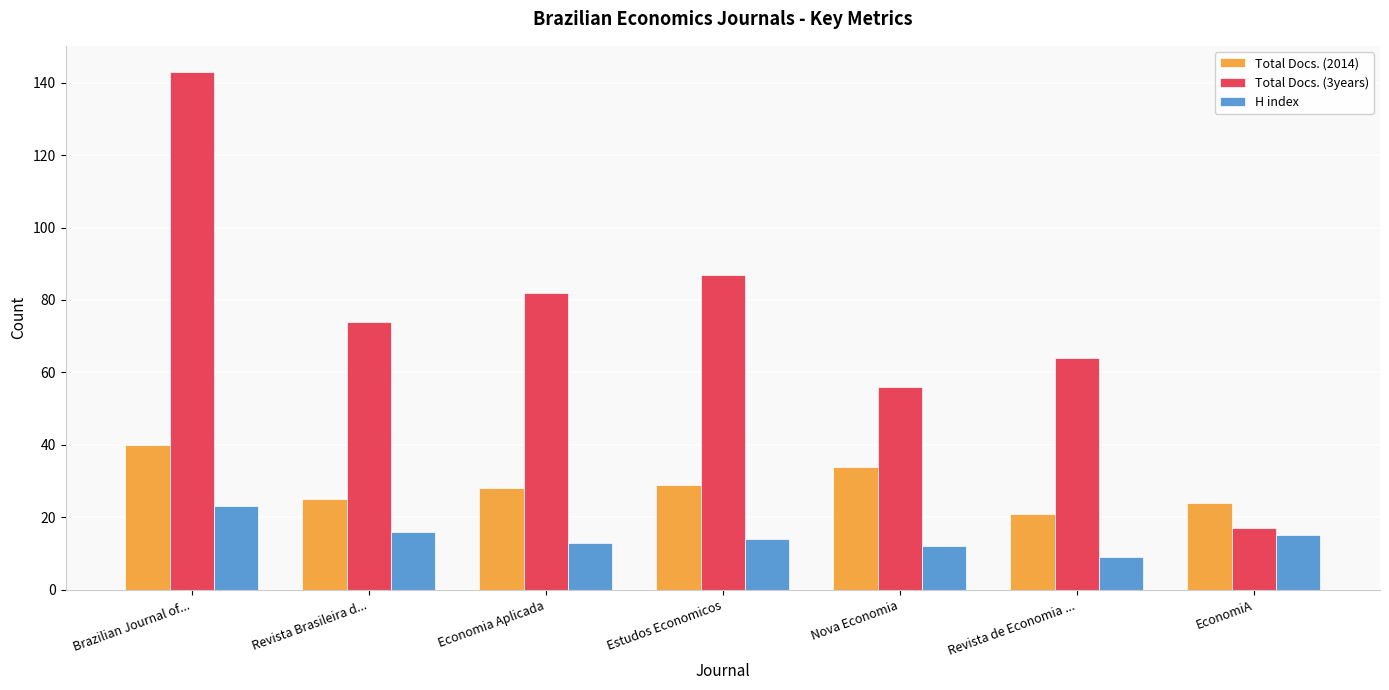

At Estudos Economicos, list the series in order from largest to smallest.

Total Docs. (3years), Total Docs. (2014), H index